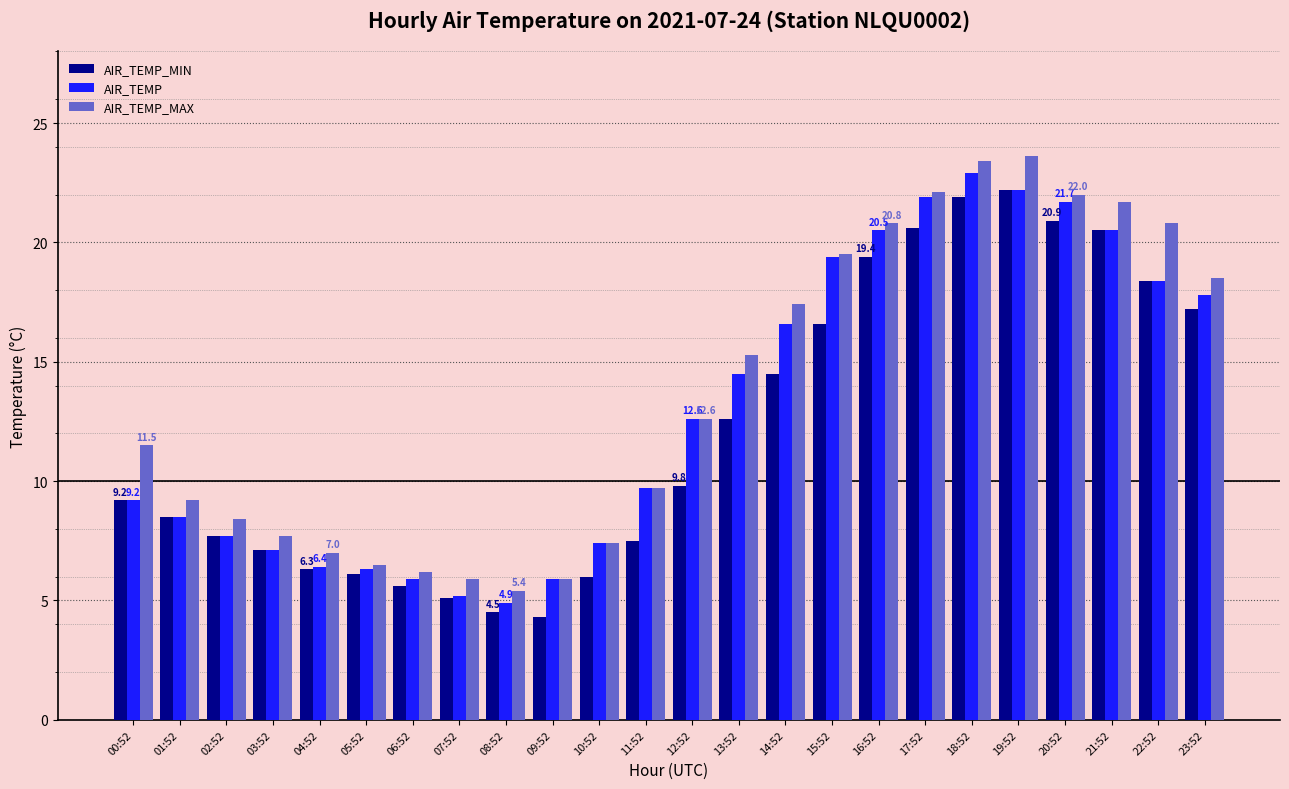

At how many categories does at least one series exceed 20?

7